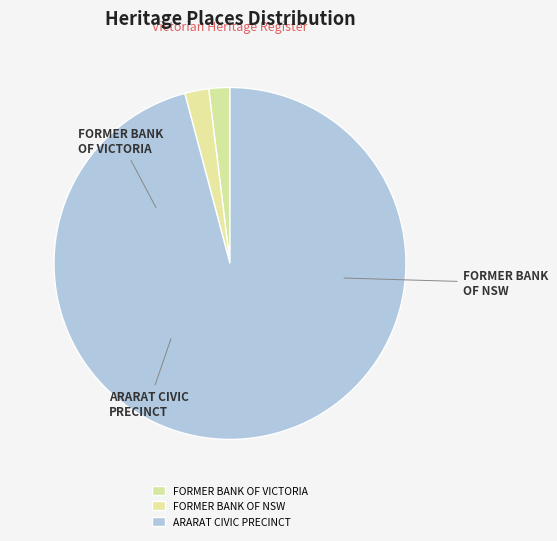

Is there any slice that represents more than half of the pie?

Yes